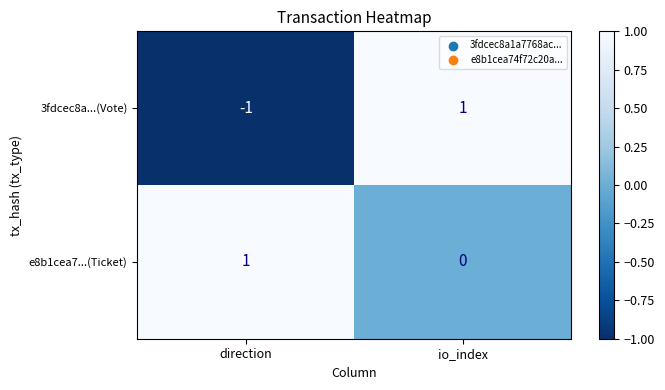

Reading right to left, transcribe all the data shown in this chart.

3fdcec8a...(Vote): io_index=1	direction=-1
e8b1cea7...(Ticket): io_index=0	direction=1